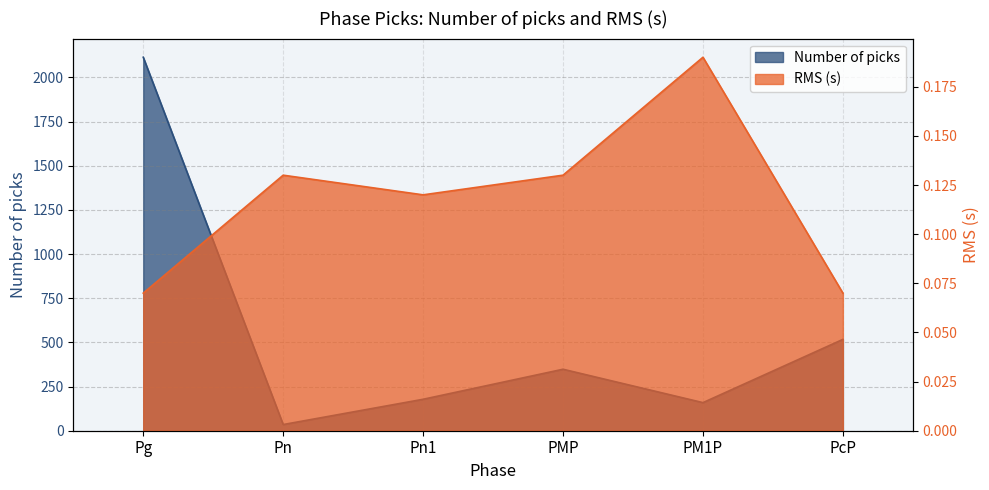

What is the highest value of the Number of picks series?

2114.0